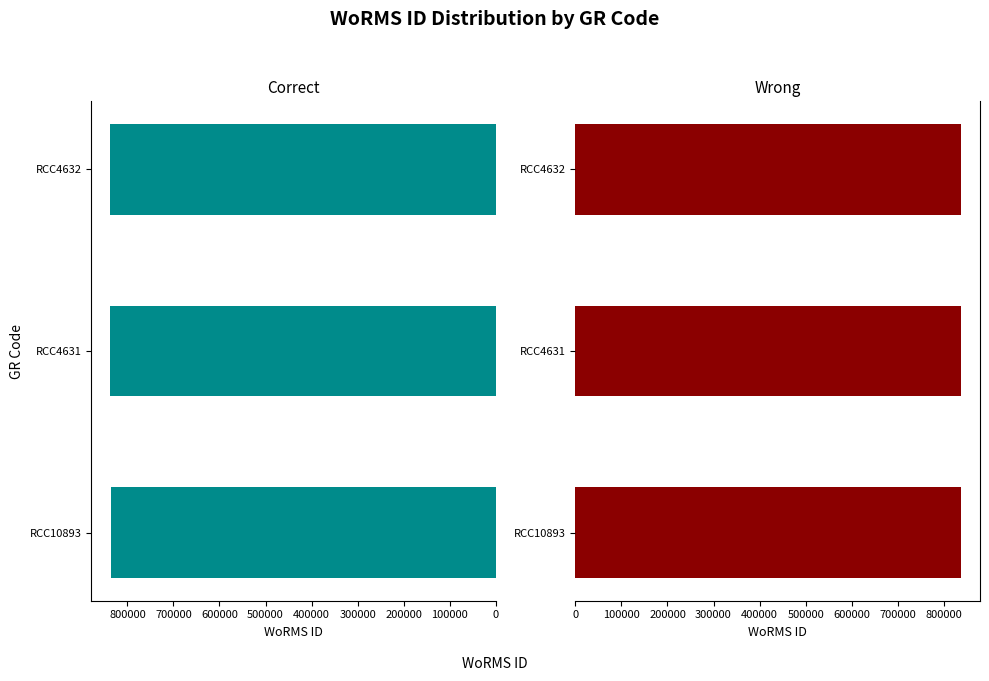

At RCC4631, list the series in order from largest to smallest.

WoRMS ID (Left), WoRMS ID (Right)